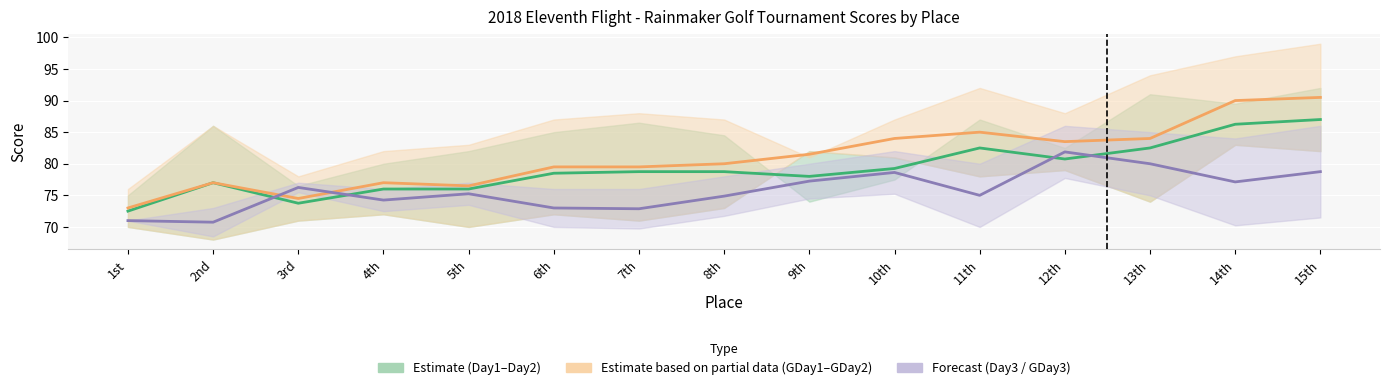

What is the value of the Day 3 / GDay 3 mid point at the 3rd from the left?

76.2